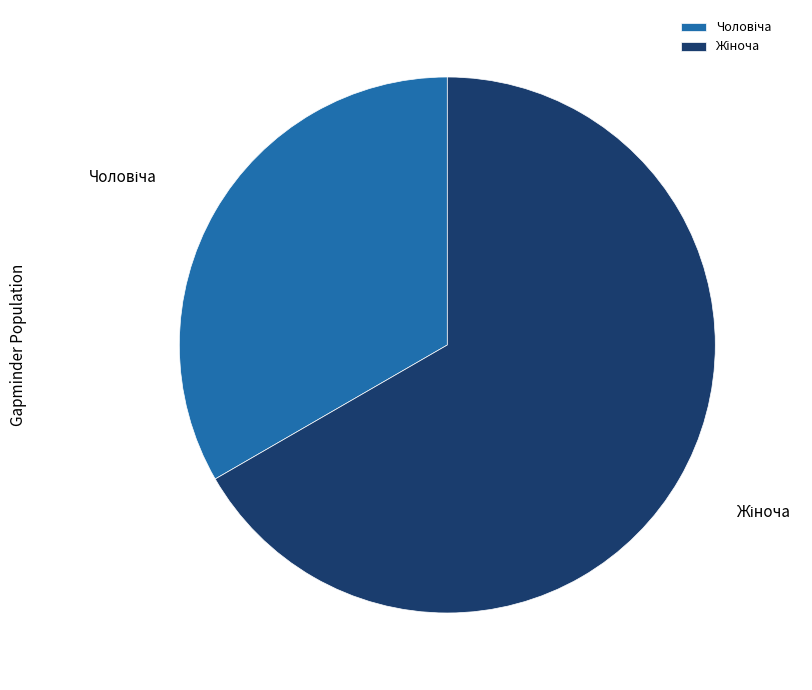

Does Чоловіча represent more than half of the total?

No